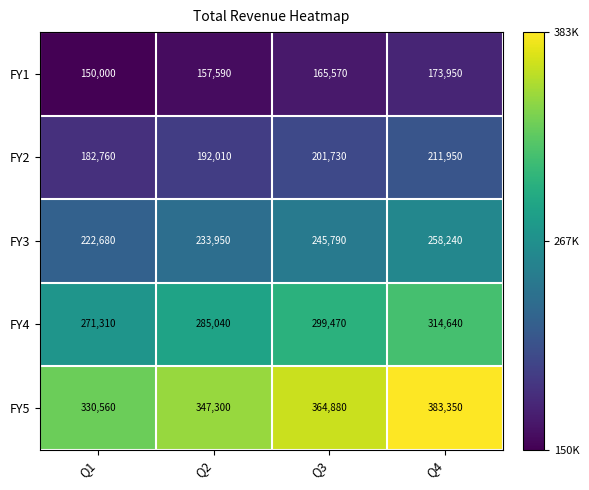

Is it true that FY5 equals 569709 at Q1?

False